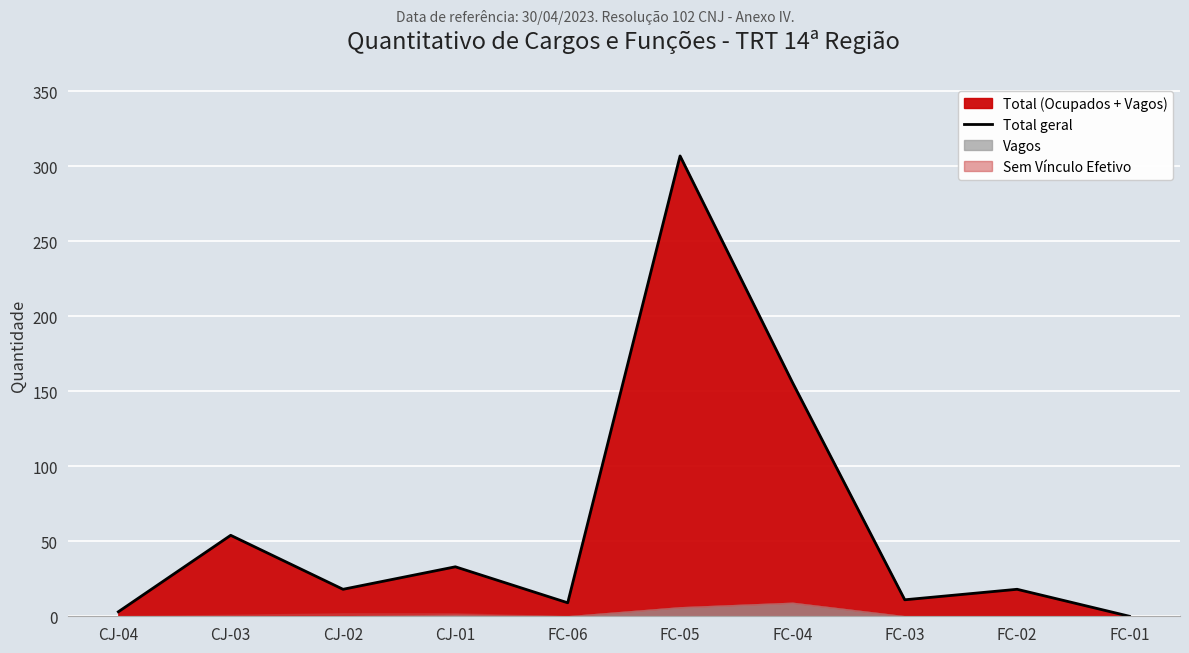

What is the sum of the values at FC-04 and FC-06?

165